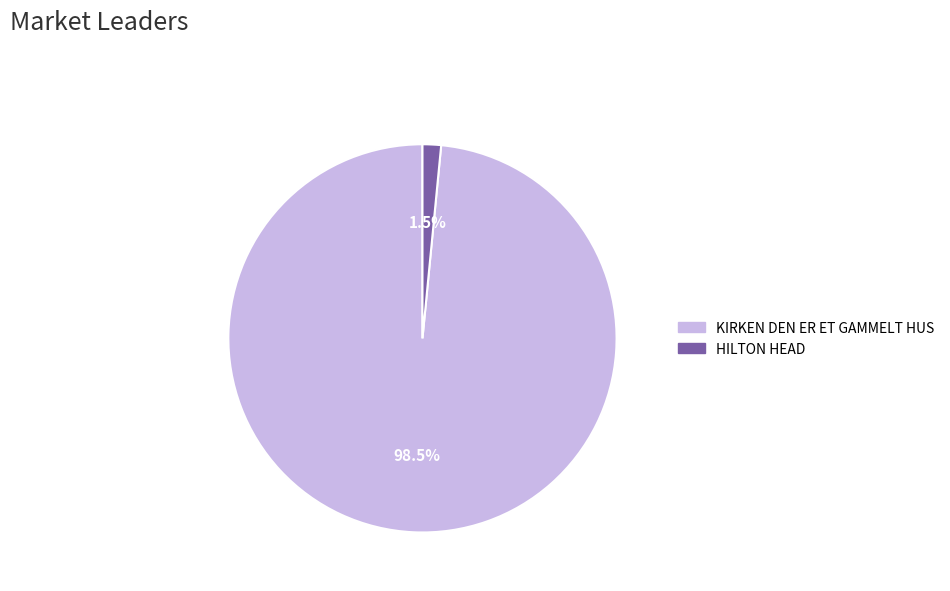

What is the smallest slice in the pie chart?

HILTON HEAD